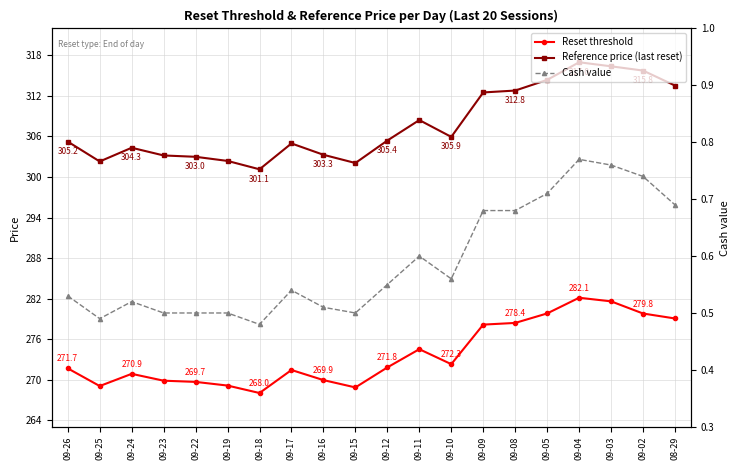

Reading right to left, list all the values displayed in this chart.

Reset threshold: 08-29=279.1	09-02=279.8	09-03=281.6	09-04=282.1	09-05=279.8	09-08=278.4	09-09=278.1	09-10=272.3	09-11=274.5	09-12=271.8	09-15=268.8	09-16=269.9	09-17=271.4	09-18=268.0	09-19=269.1	09-22=269.7	09-23=269.8	09-24=270.9	09-25=269.0	09-26=271.7
Reference price (last reset): 08-29=313.5	09-02=315.8	09-03=316.4	09-04=317.0	09-05=314.4	09-08=312.8	09-09=312.5	09-10=305.9	09-11=308.4	09-12=305.4	09-15=302.1	09-16=303.3	09-17=305.0	09-18=301.1	09-19=302.4	09-22=303.0	09-23=303.2	09-24=304.3	09-25=302.3	09-26=305.2
Cash value: 08-29=0.7	09-02=0.7	09-03=0.8	09-04=0.8	09-05=0.7	09-08=0.7	09-09=0.7	09-10=0.6	09-11=0.6	09-12=0.6	09-15=0.5	09-16=0.5	09-17=0.5	09-18=0.5	09-19=0.5	09-22=0.5	09-23=0.5	09-24=0.5	09-25=0.5	09-26=0.5